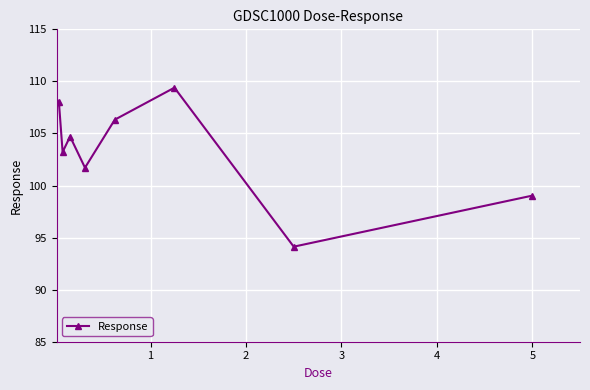

How many interior local valleys (lower than both neighbors) does the data have?

3